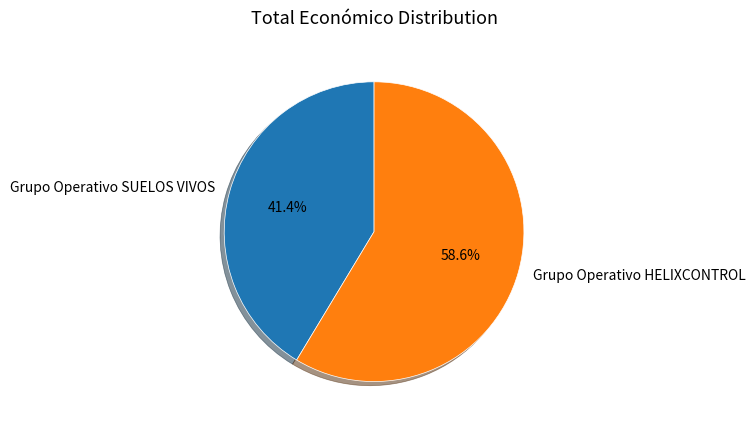

Does Grupo Operativo HELIXCONTROL account for over 50% of the chart?

Yes